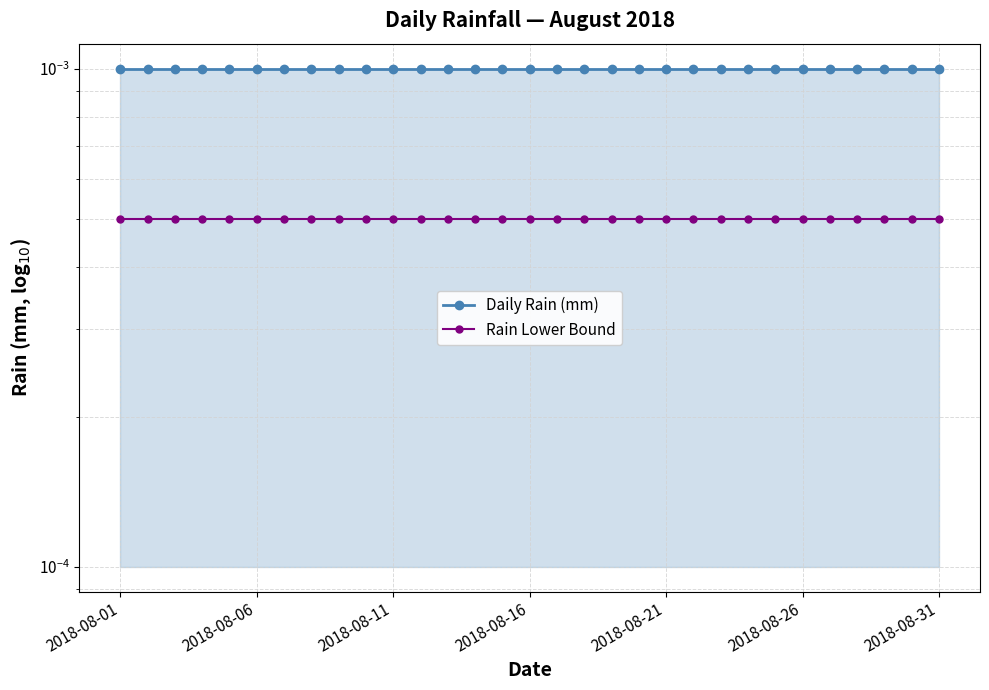

True or false: Daily Rain (mm) and Rain Lower Bound cross at least once.

False